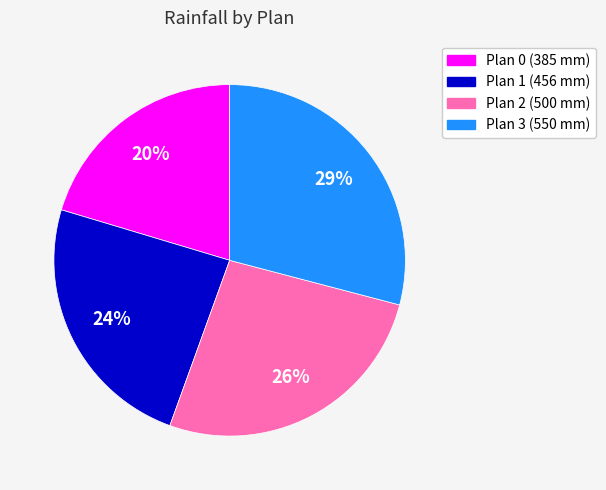

Does Plan 1 (456 mm) represent more than half of the total?

No